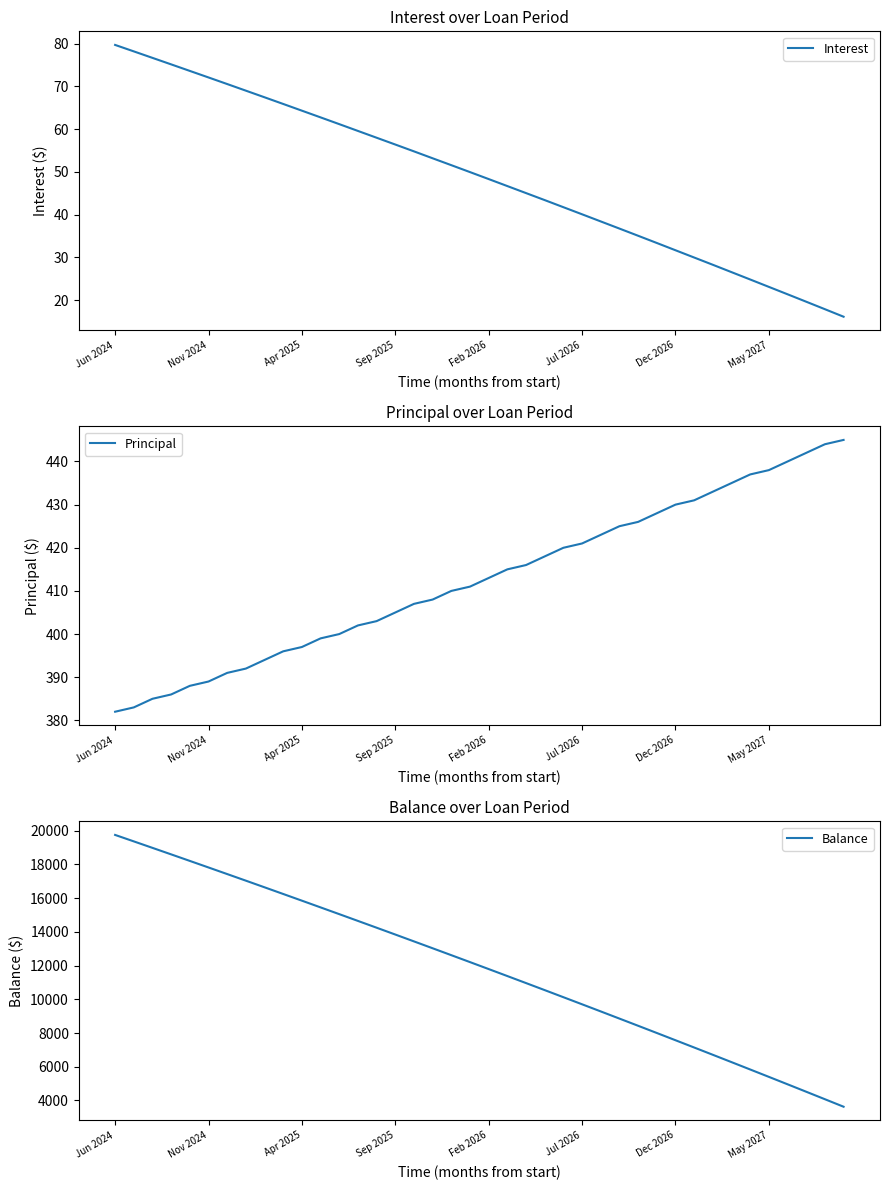

The value of Interest at 22 is 16.5. True or false?

False